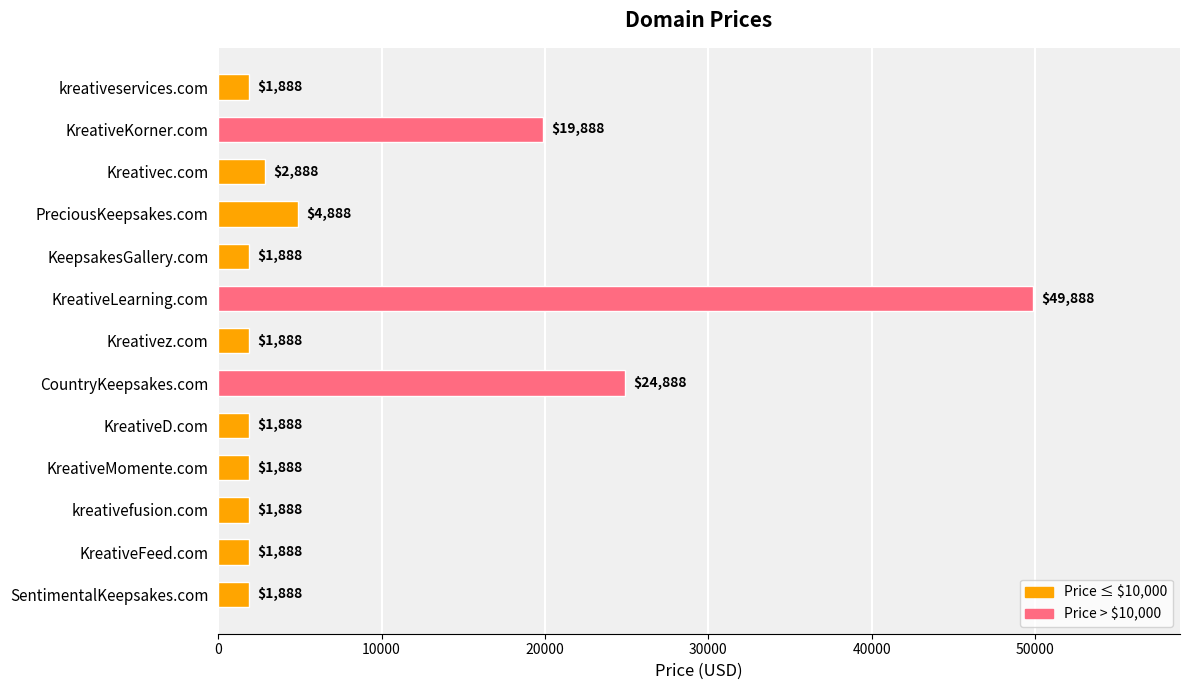

What value does the data have at Kreativez.com, to the nearest 50?

1900